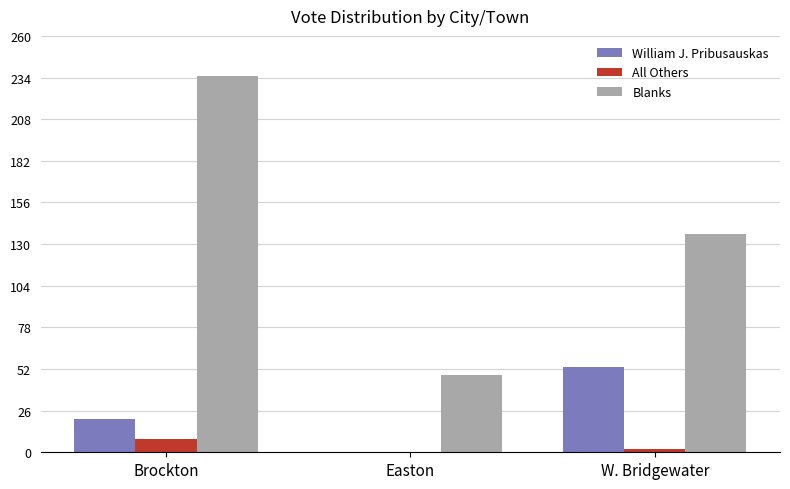

What is the sum of all Blanks values?

419